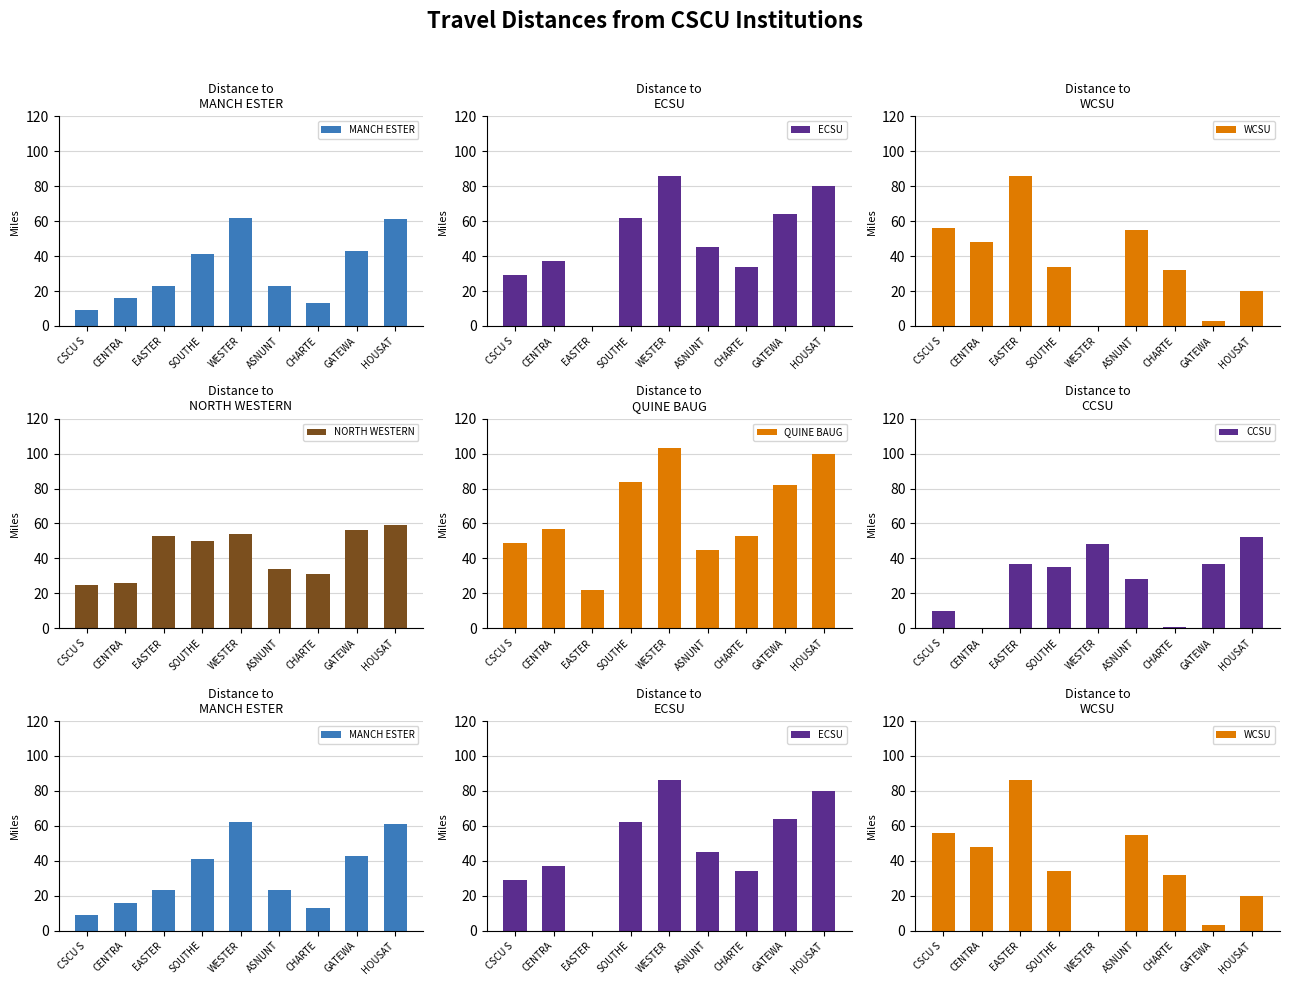

Between SOUTHE and GATEWA, which series saw the biggest shift?

WCSU